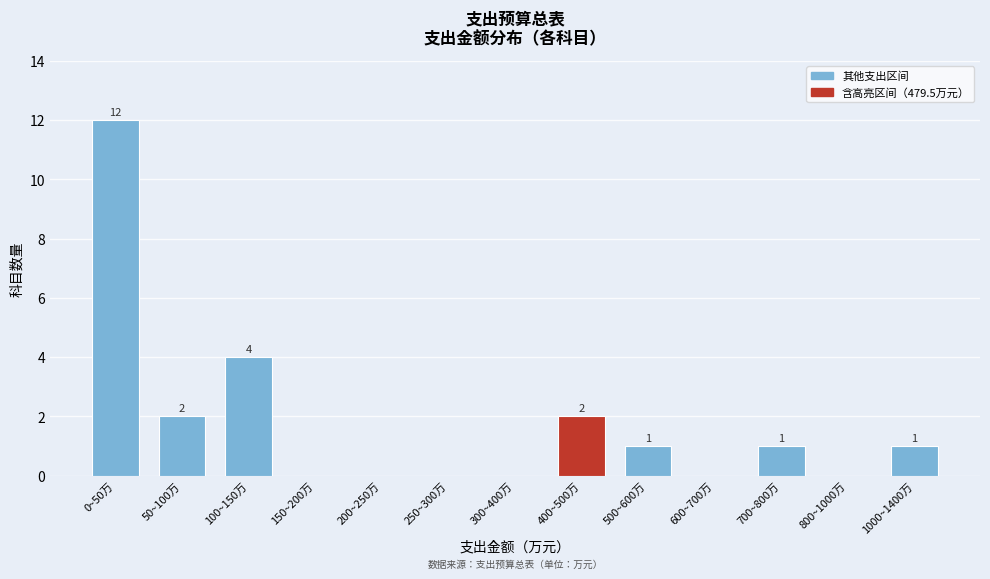

Reading left to right, list all the values displayed in this chart.

0~50万=12	50~100万=2	100~150万=4	150~200万=0	200~250万=0	250~300万=0	300~400万=0	400~500万=2	500~600万=1	600~700万=0	700~800万=1	800~1000万=0	1000~1400万=1